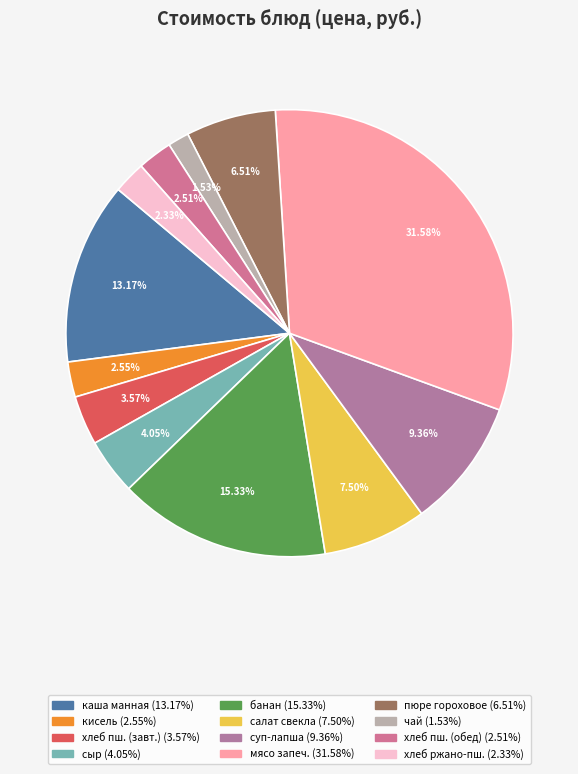

Which slice is the largest?

мясо порционное запеченное